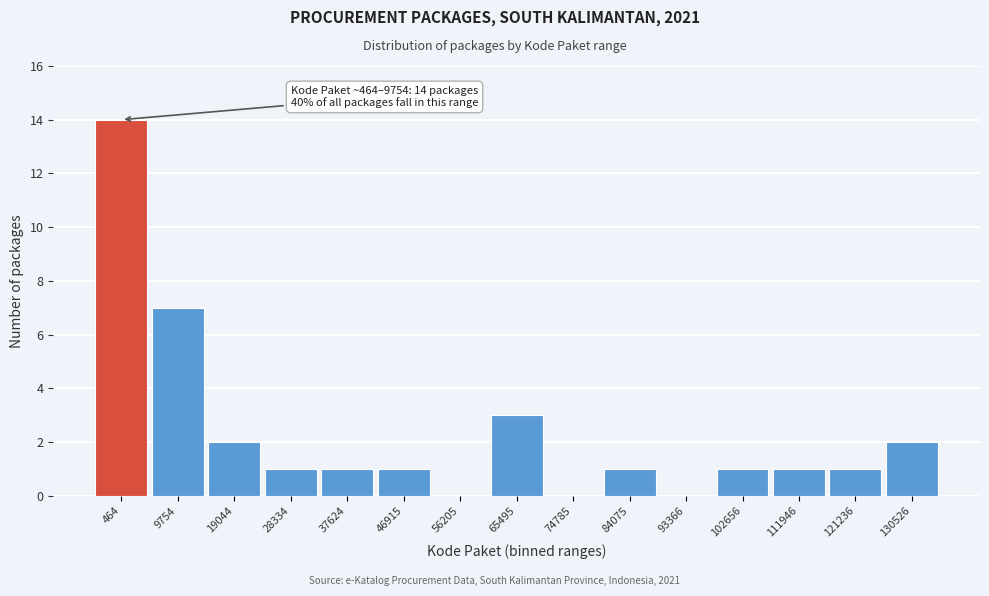

Reading left to right, list all the values displayed in this chart.

464=14	9754=7	19044=2	28334=1	37624=1	46915=1	56205=0	65495=3	74785=0	84075=1	93366=0	102656=1	111946=1	121236=1	130526=2